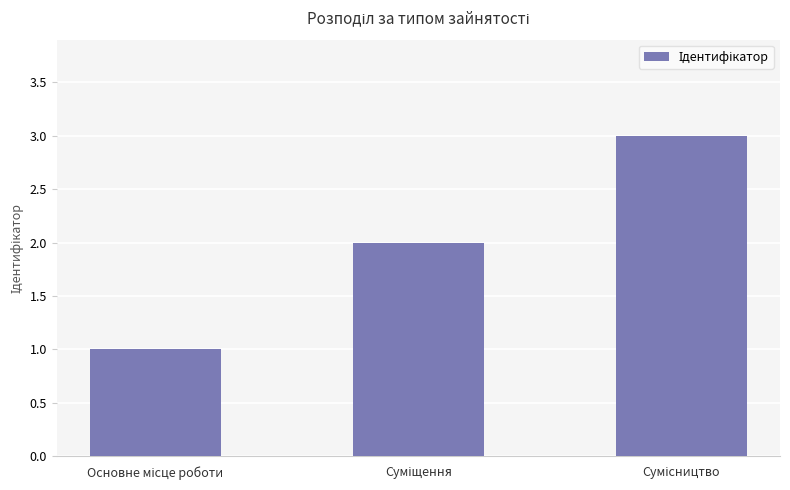

What is the sum of all values?

6